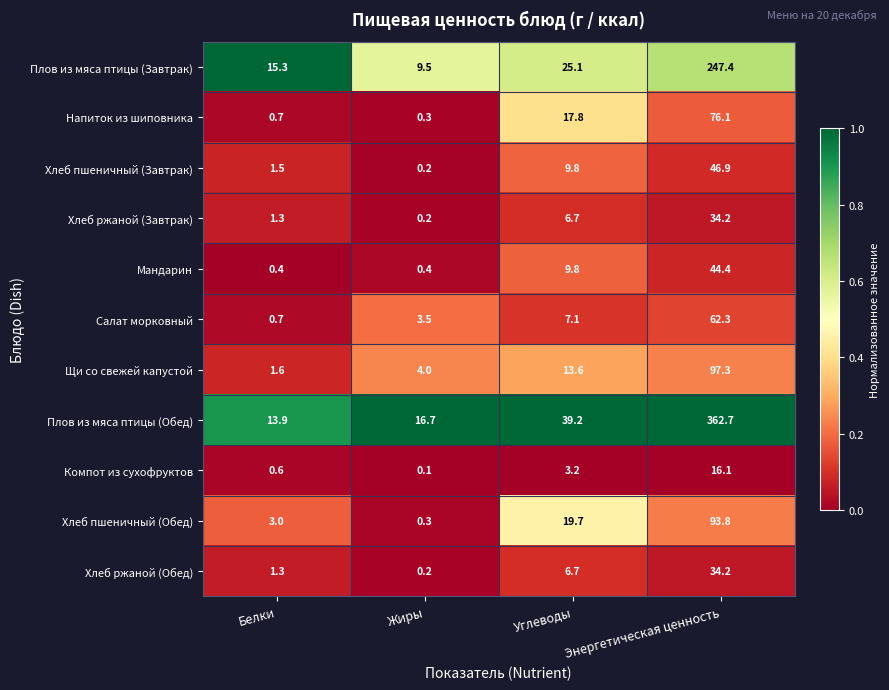

What is the difference between the highest and lowest values at Белки?

14.9